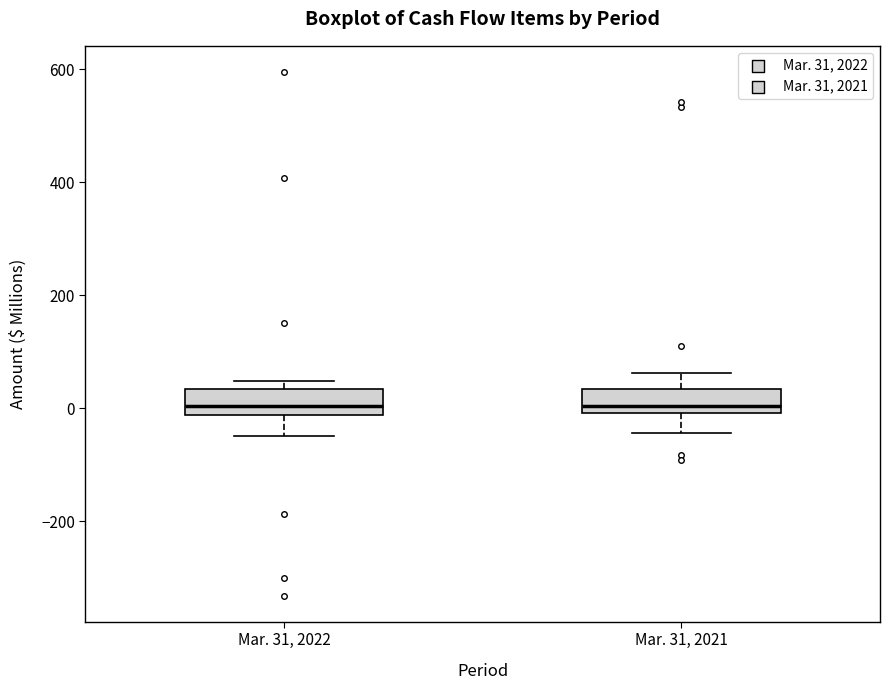

Reading left to right, read every box against the y-axis: the position of its median line, the range the box covers, and the ends of its whiskers. The values are not printed on the chart, so give them approximately, as read against the axis.

Mar. 31, 2022: median 0, box -20 to 40, whiskers -40 to 40 (just above the box's upper edge)
Mar. 31, 2021: median 0 (just above the box's lower edge), box 0 to 40, whiskers -40 to 60